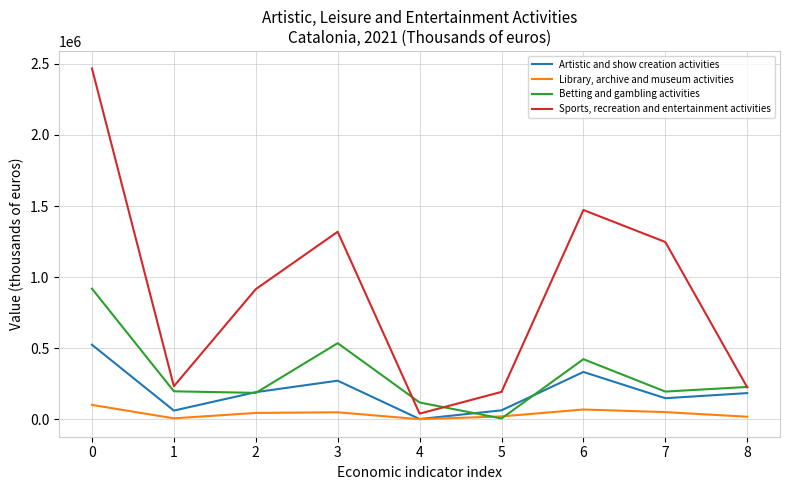

Is it true that Artistic and show creation activities equals 790908 at 0?

False